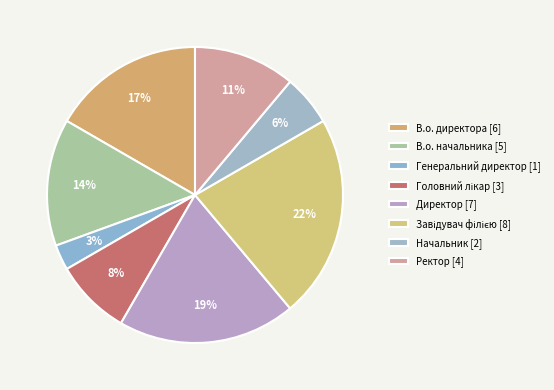

Is it true that Генеральний директор is 8% of the pie?

False